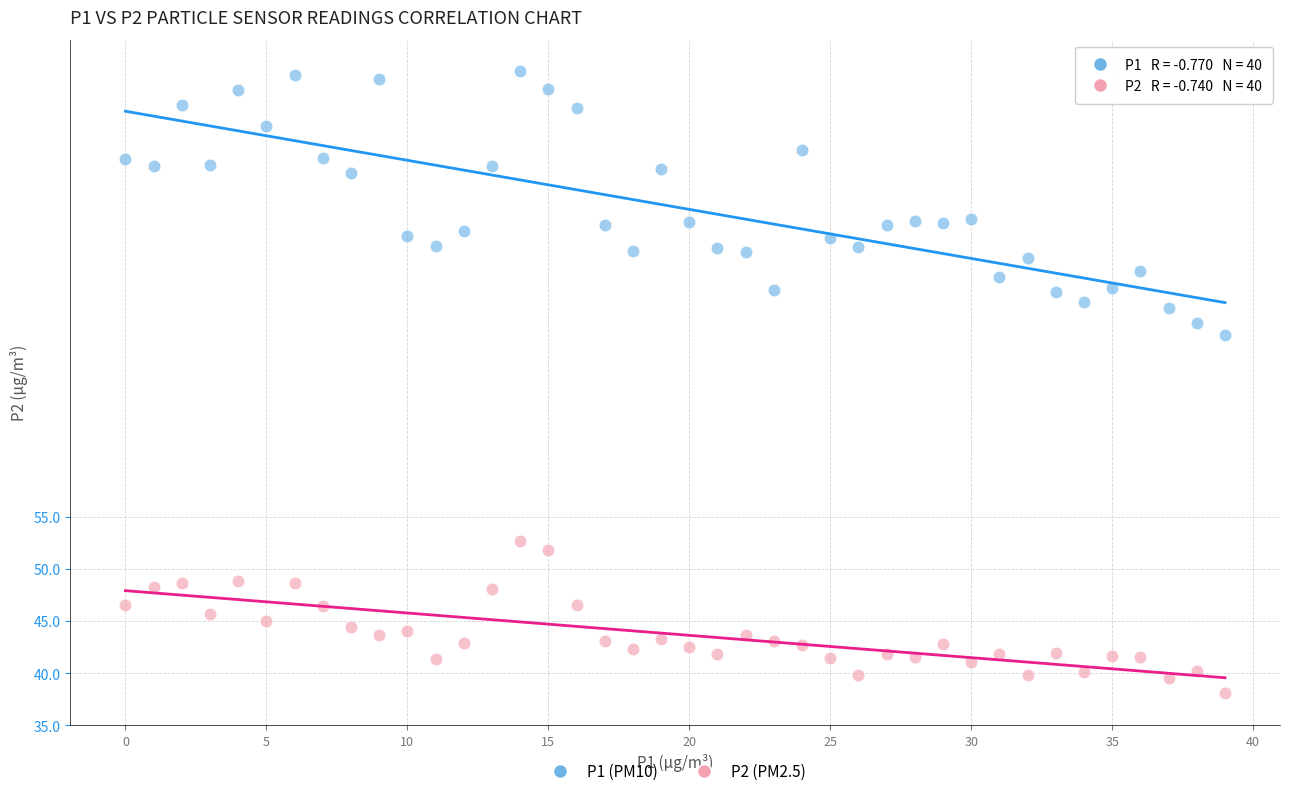

Across all series, what Y value is closest to 67?

72.5